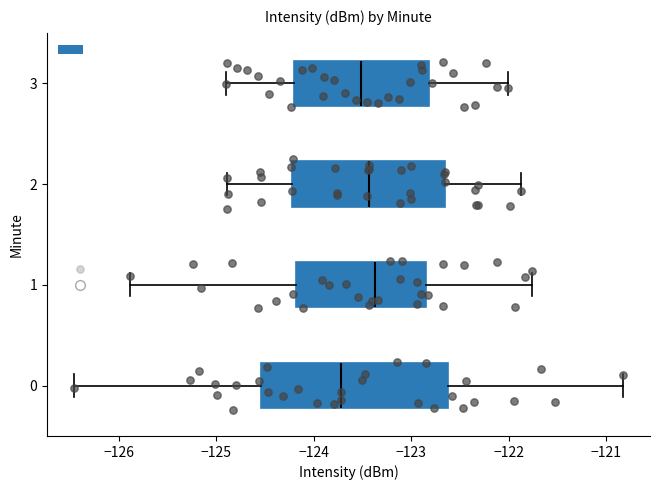

Reading bottom to top, transcribe this box plot: for each box, give where its median line is, the range the box spans, and where its two whiskers end, as read against the x-axis. The values are not printed on the chart, so give them approximately, as read against the axis.

0: median -123.7, box -124.5 to -122.6, whiskers -126.5 to -120.8
1: median -123.4, box -124.2 to -122.8, whiskers -125.9 to -121.8
2: median -123.4, box -124.2 to -122.7, whiskers -124.9 to -121.9
3: median -123.5, box -124.2 to -122.8, whiskers -124.9 to -122.0